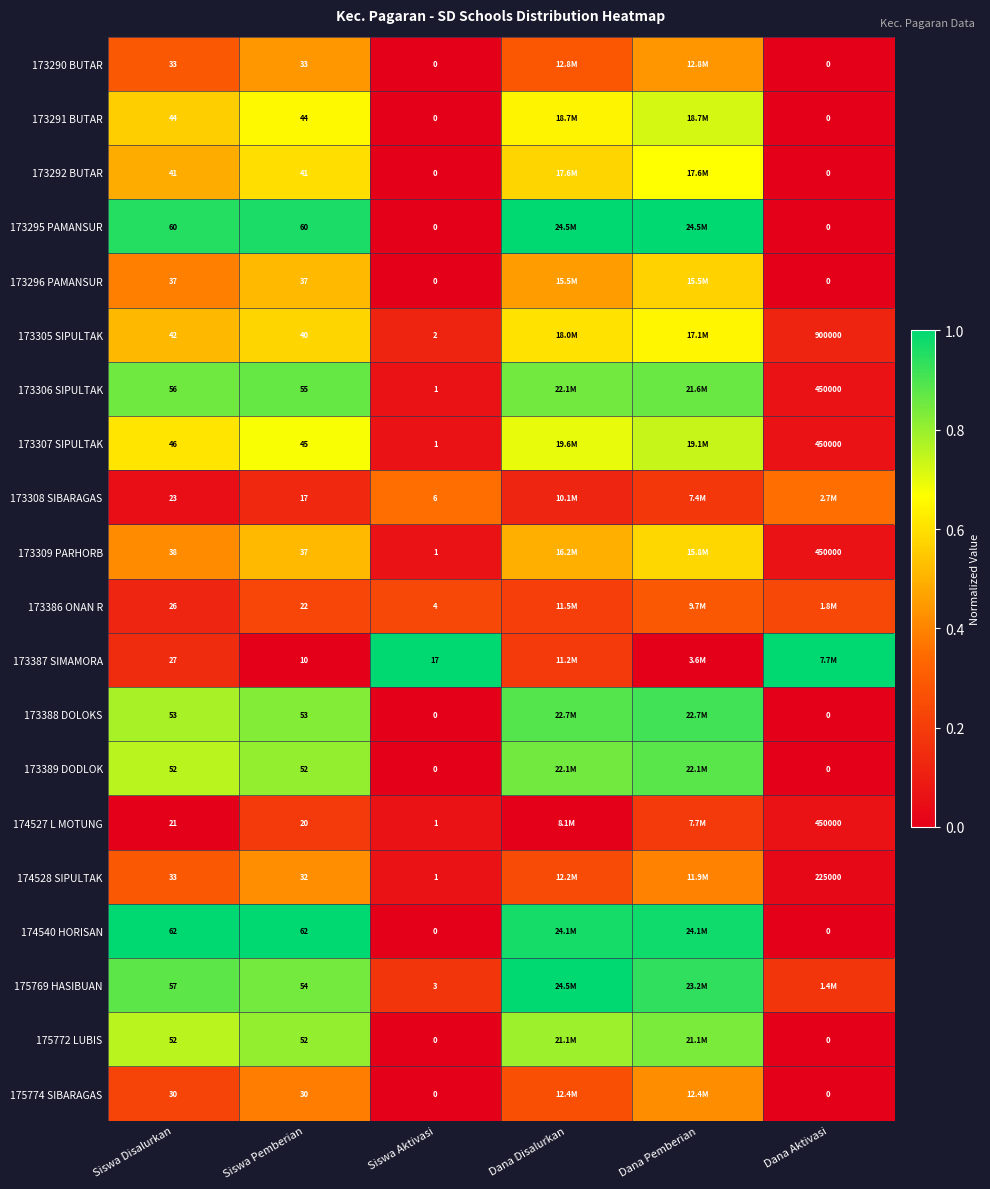

Is the value of 173309 PARHORB at Siswa Disalurkan greater than the value of 174528 SIPULTAK at Dana Aktivasi?

No